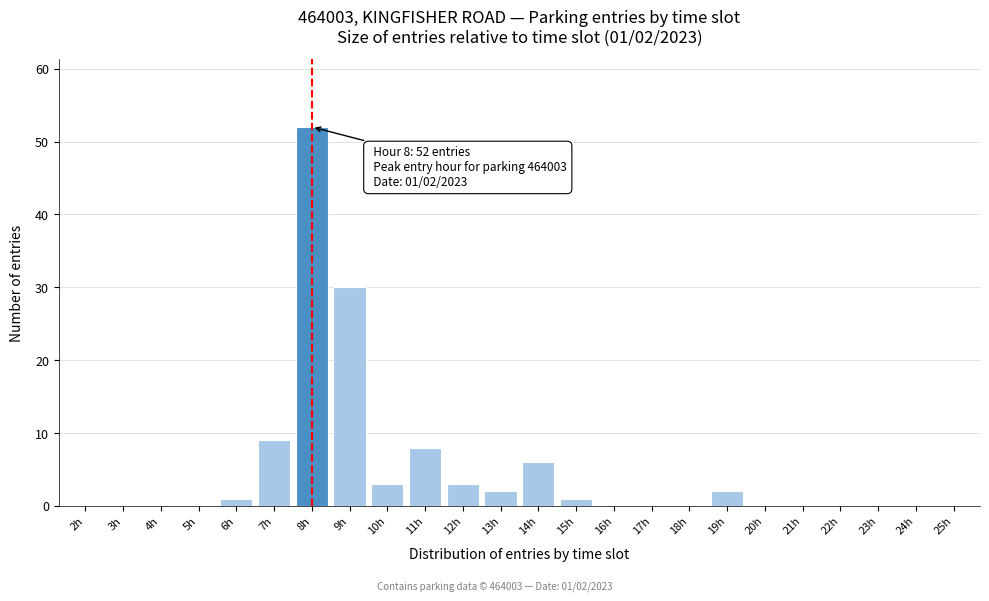

Reading left to right, what are all the values shown in this chart?

2h=0	3h=0	4h=0	5h=0	6h=1	7h=9	8h=52	9h=30	10h=3	11h=8	12h=3	13h=2	14h=6	15h=1	16h=0	17h=0	18h=0	19h=2	20h=0	21h=0	22h=0	23h=0	24h=0	25h=0